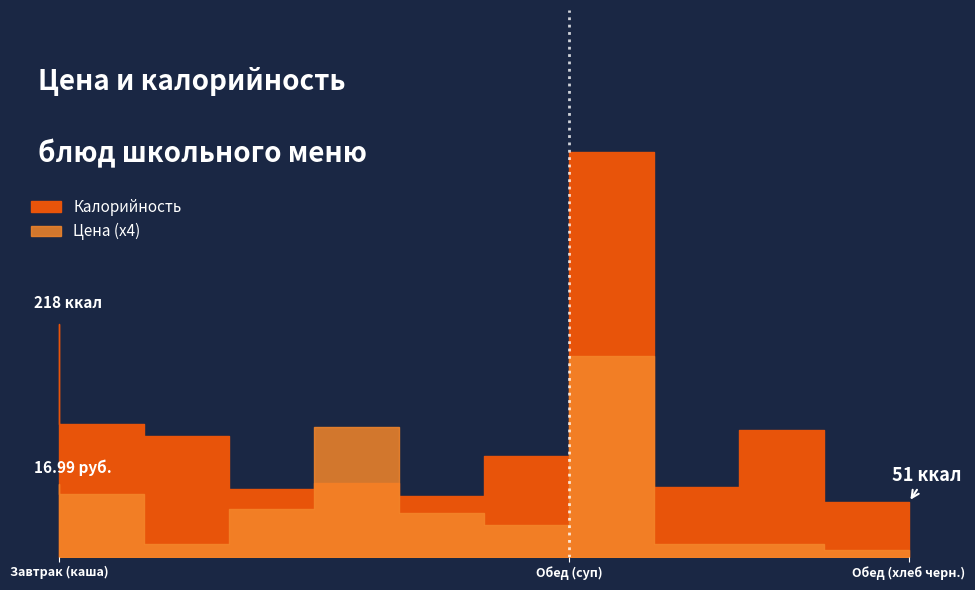

In Калорийность, how many points are higher than both neighbors (excluding endpoints)?

3